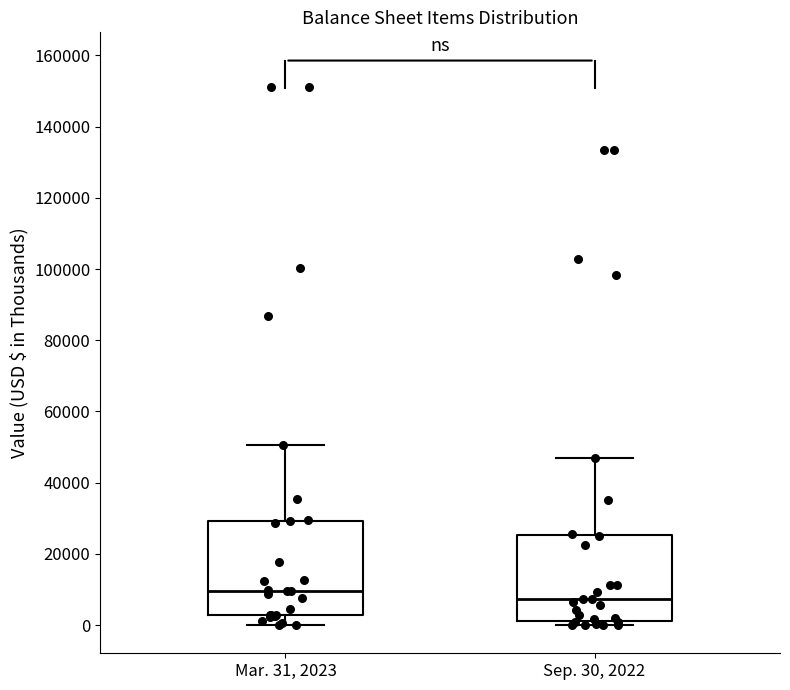

Comparing the boxes themselves (not the whiskers), which one is the tallest?

Mar. 31, 2023